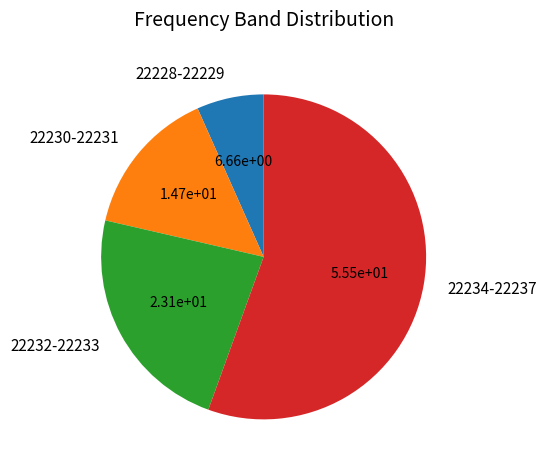

The 22232-22233 slice represents 23% of the pie. True or false?

True